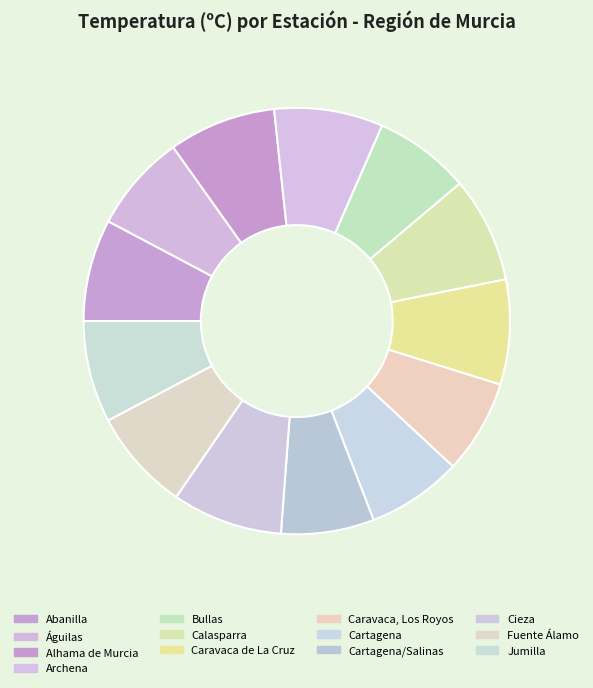

Does any single category account for the majority?

No